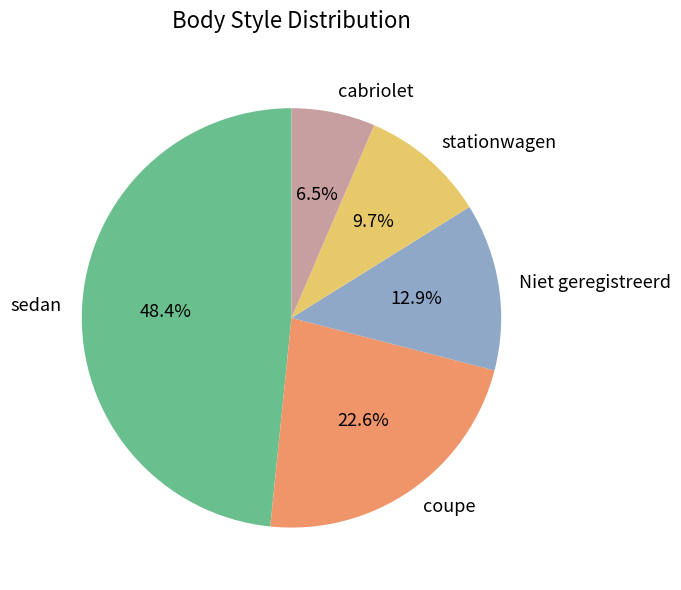

To the nearest percent, what is the average slice percentage?

20%